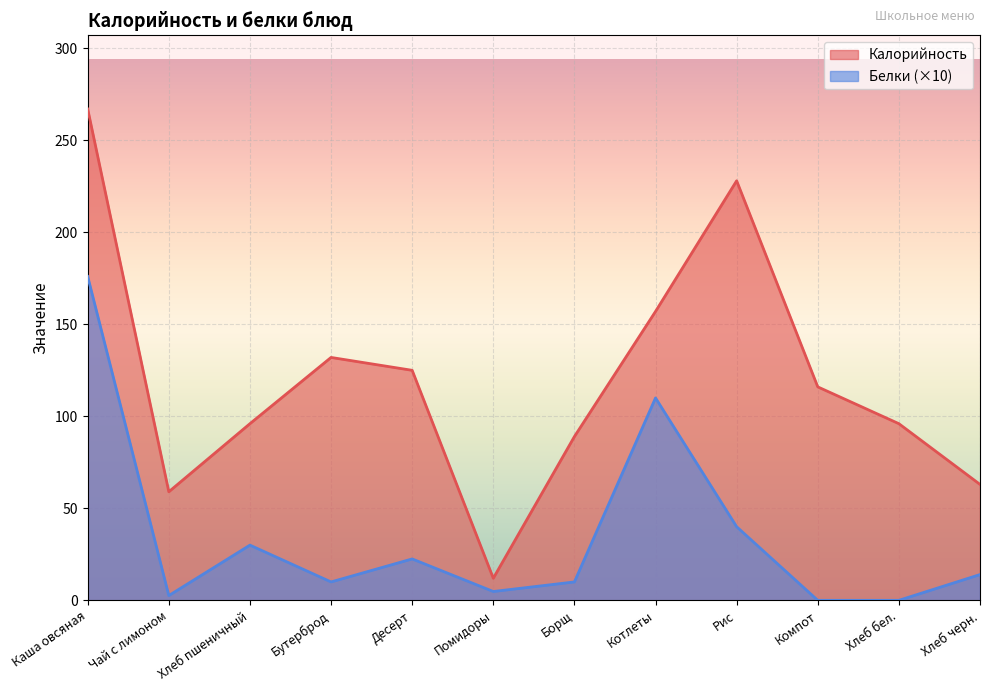

What is the label of the 4th point from the left?

Бутерброд